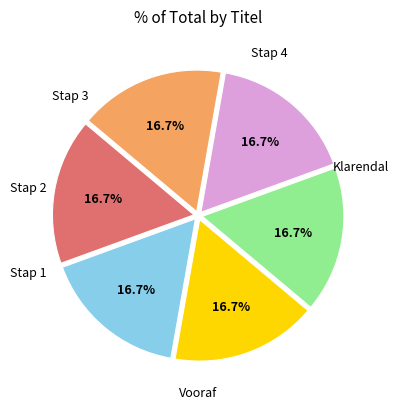

Is there a majority slice in this chart?

No